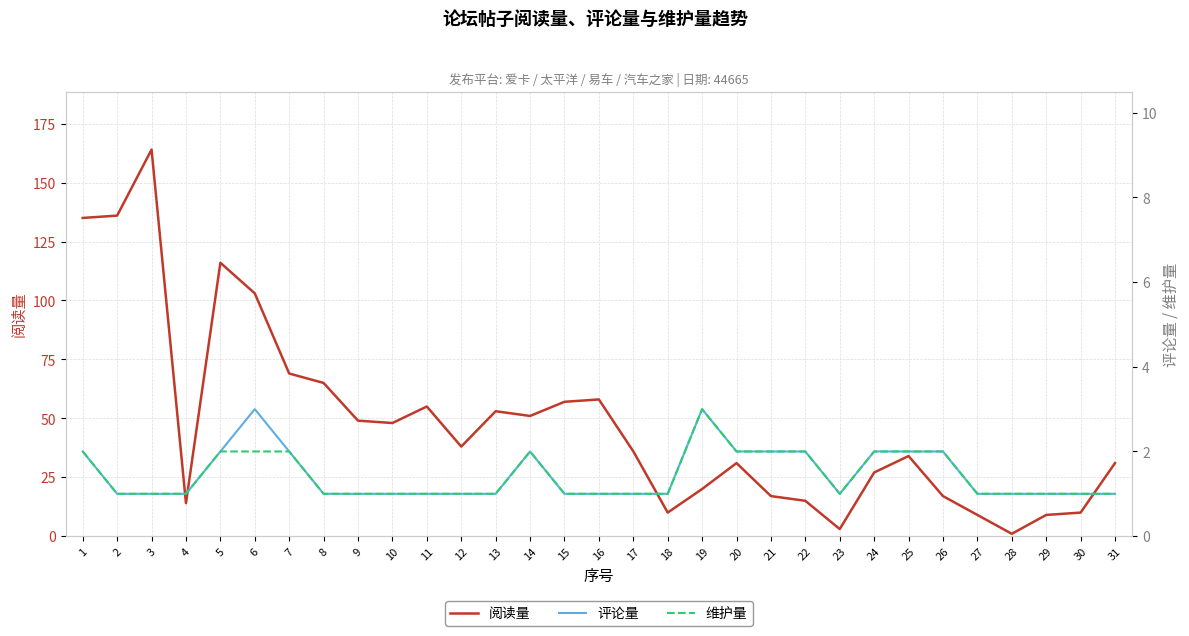

Is the value of 阅读量 at 2 greater than the value of 评论量 at 9?

Yes